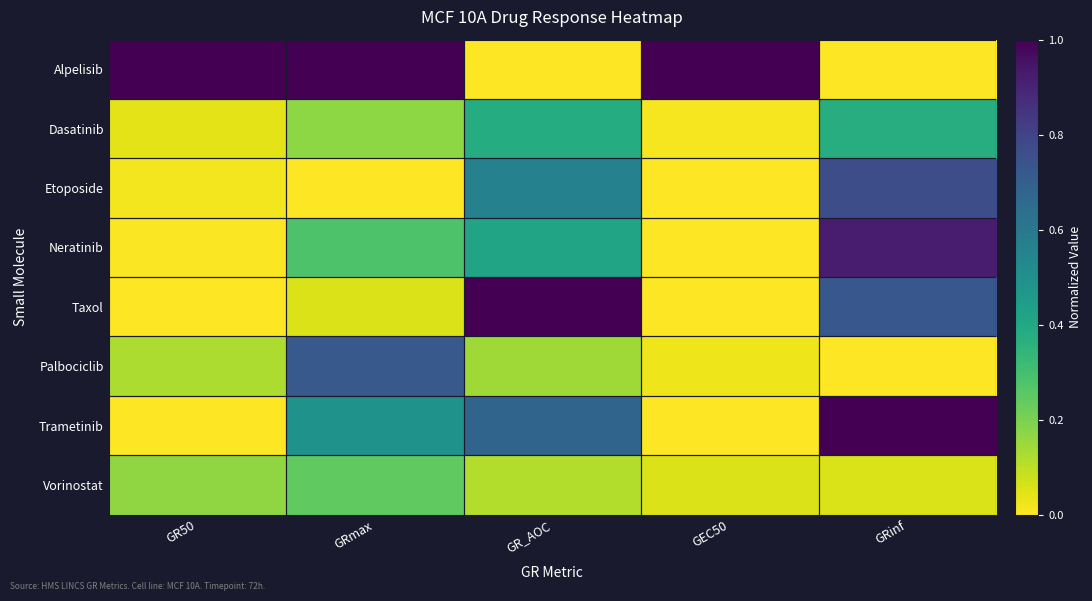

Which series changed the most between GRmax and GR_AOC?

Alpelisib